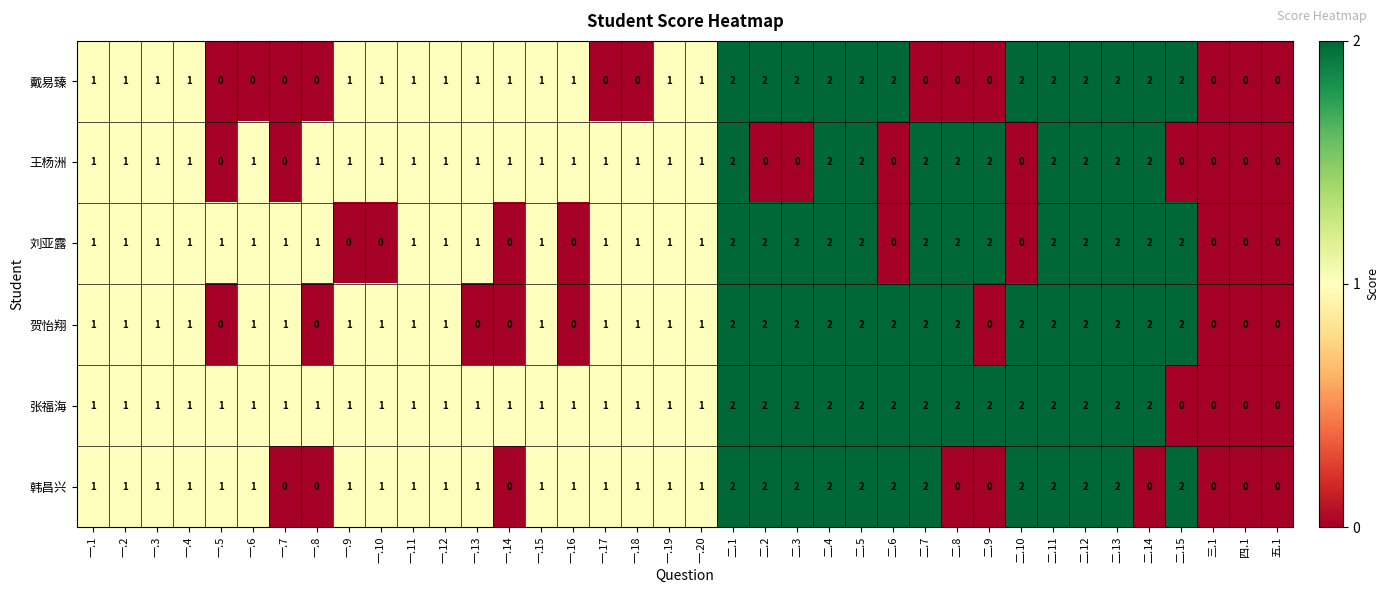

What is the total value across all series at 一.14?

3